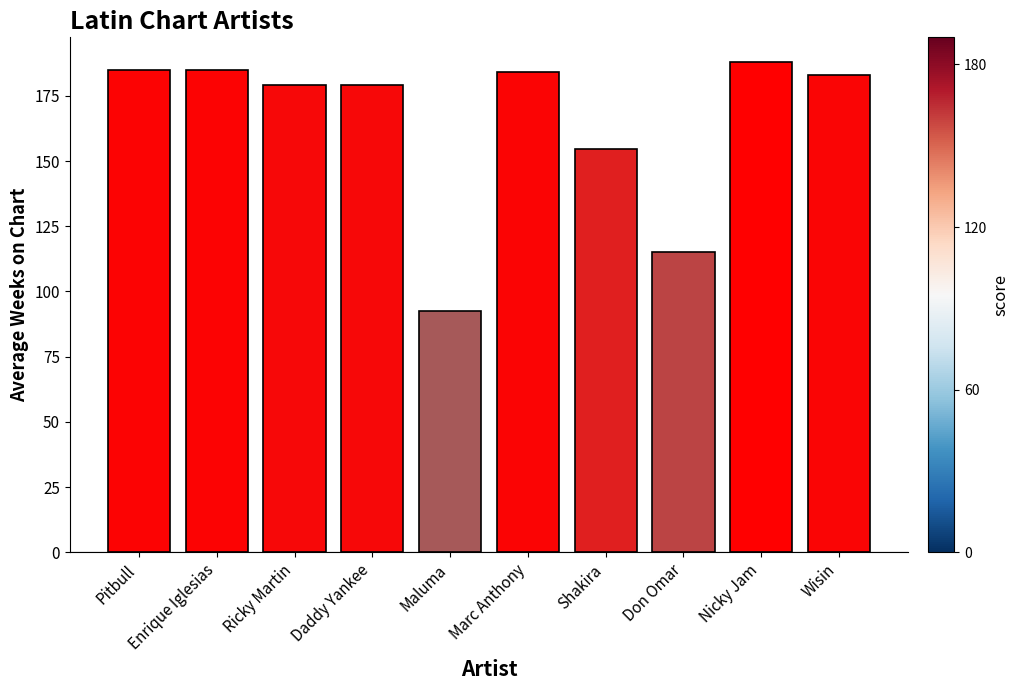

The chart shows a value of 221.0 at Shakira. True or false?

False